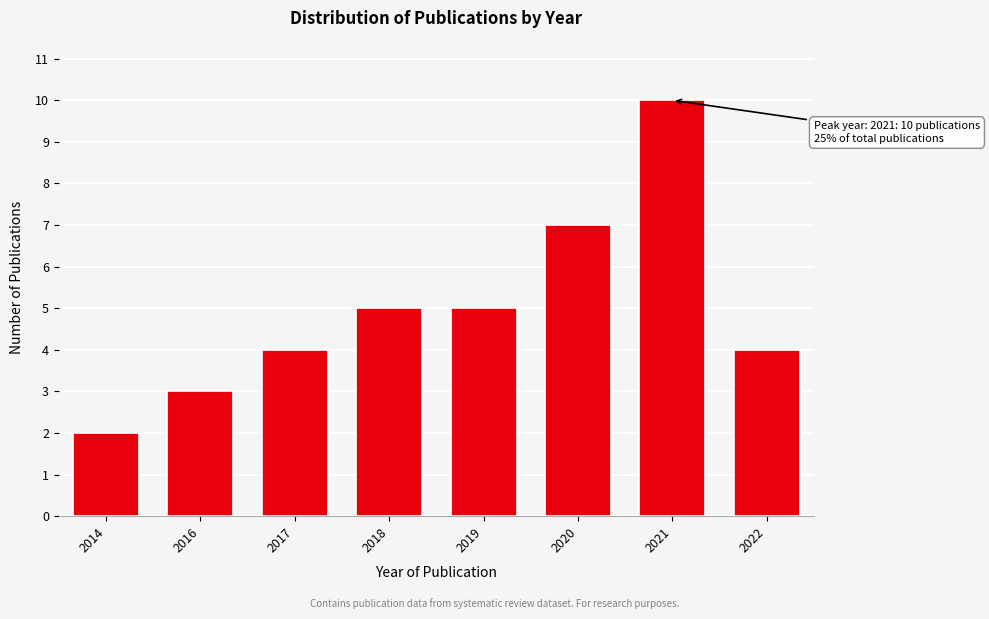

Reading left to right, what are all the values shown in this chart?

2014=2	2016=3	2017=4	2018=5	2019=5	2020=7	2021=10	2022=4